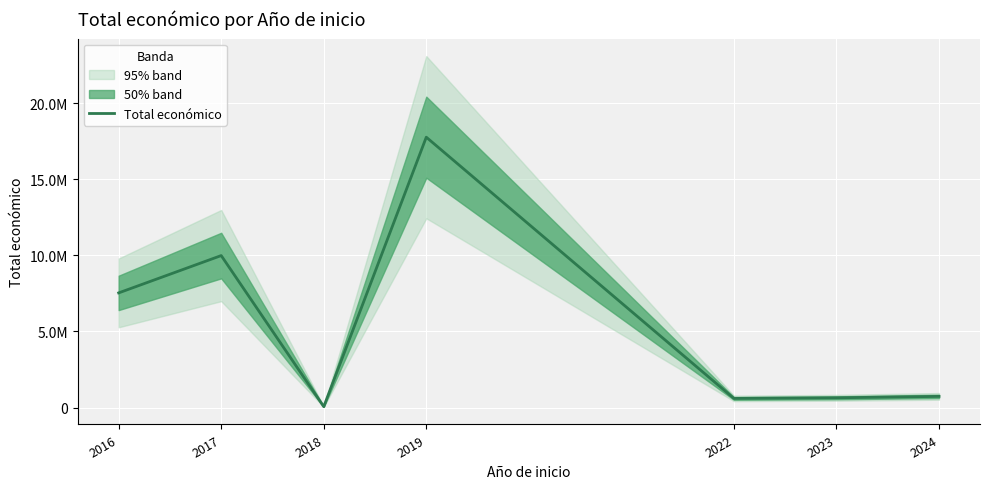

What is the ratio of the value at 2019 to the value at 2016?

2.4